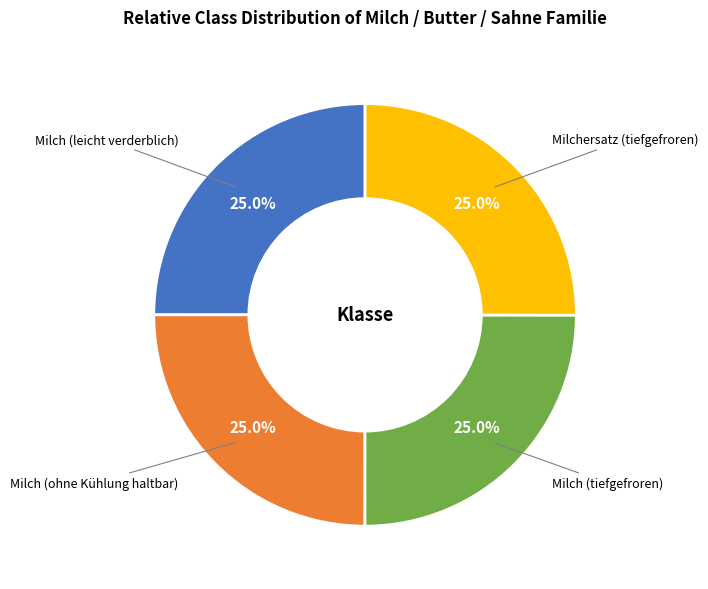

To the nearest percent, what is the average slice percentage?

25%